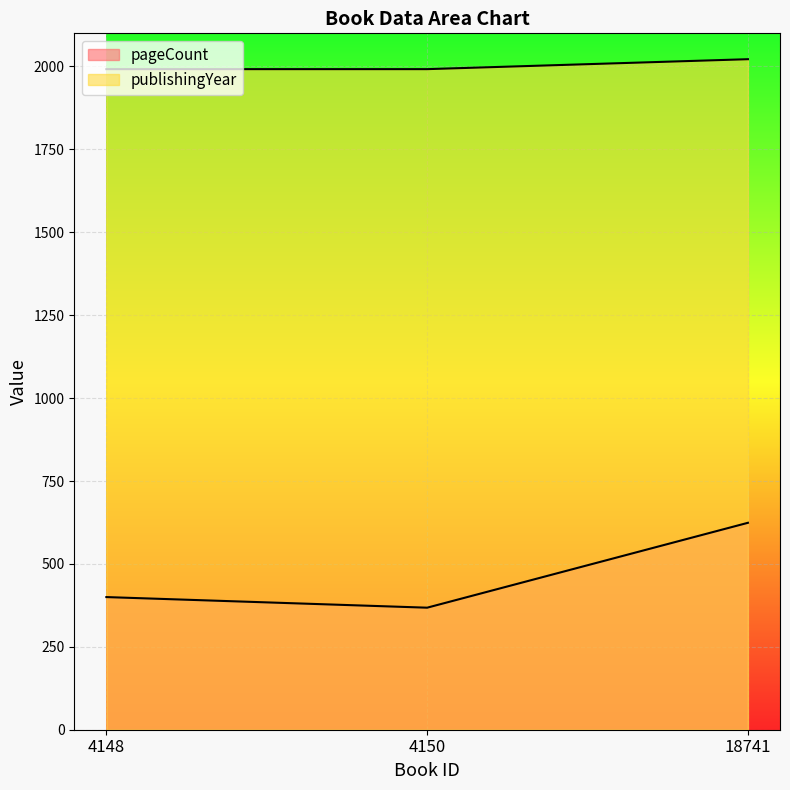

What is the sum of the pageCount values at 4150 and 4148?

768